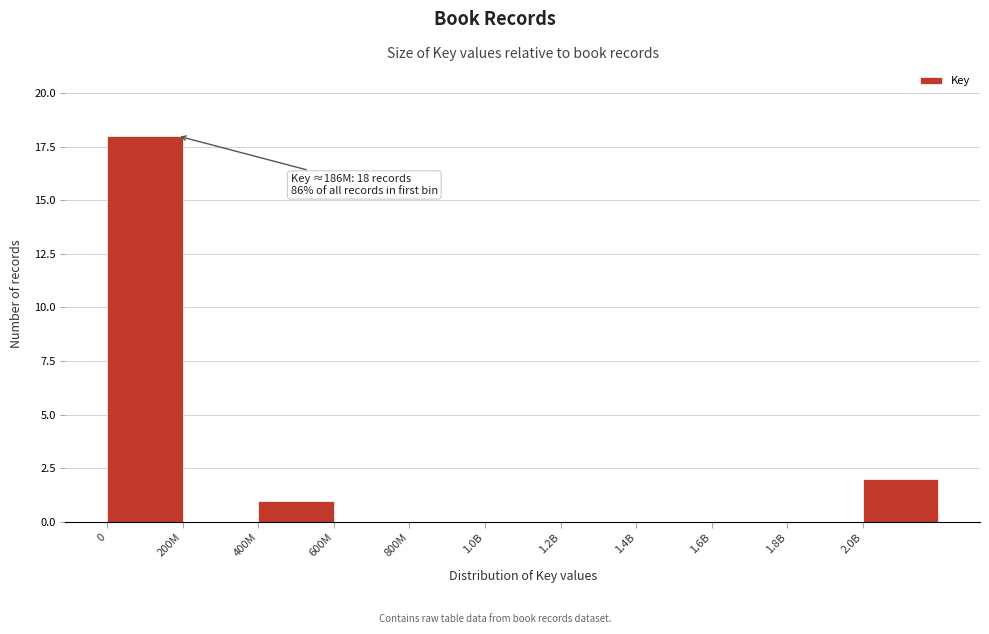

Reading left to right, transcribe all the data shown in this chart.

0=18	200M=0	400M=1	600M=0	800M=0	1.0B=0	1.2B=0	1.4B=0	1.6B=0	1.8B=0	2.0B=2